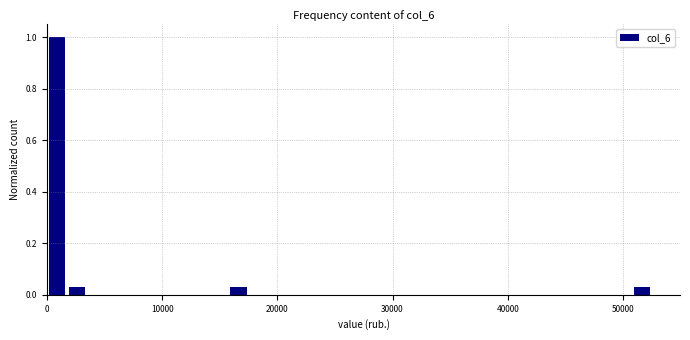

Read against the x-axis, roughly where is the centre of the tallest bar?

1000